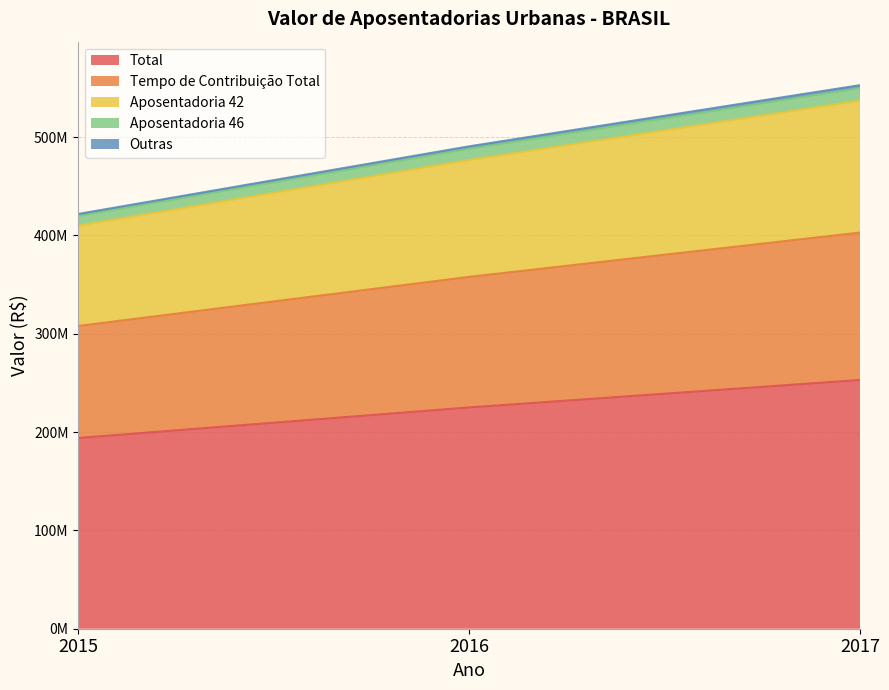

What are all the series names shown in the legend?

Total, Tempo de Contribuição Total, Aposentadoria 42, Aposentadoria 46, Outras